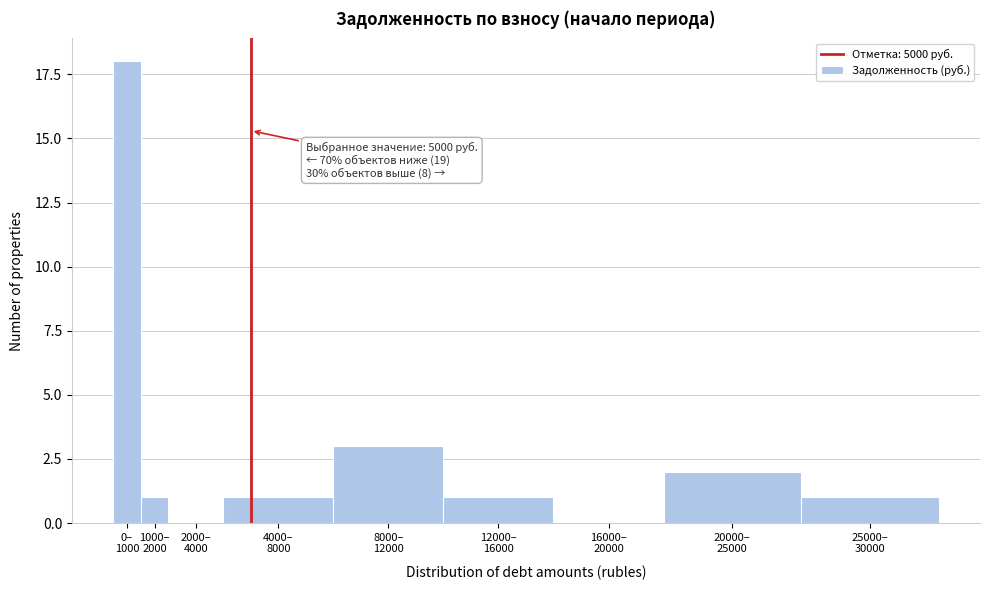

What is the sum of all values?

27